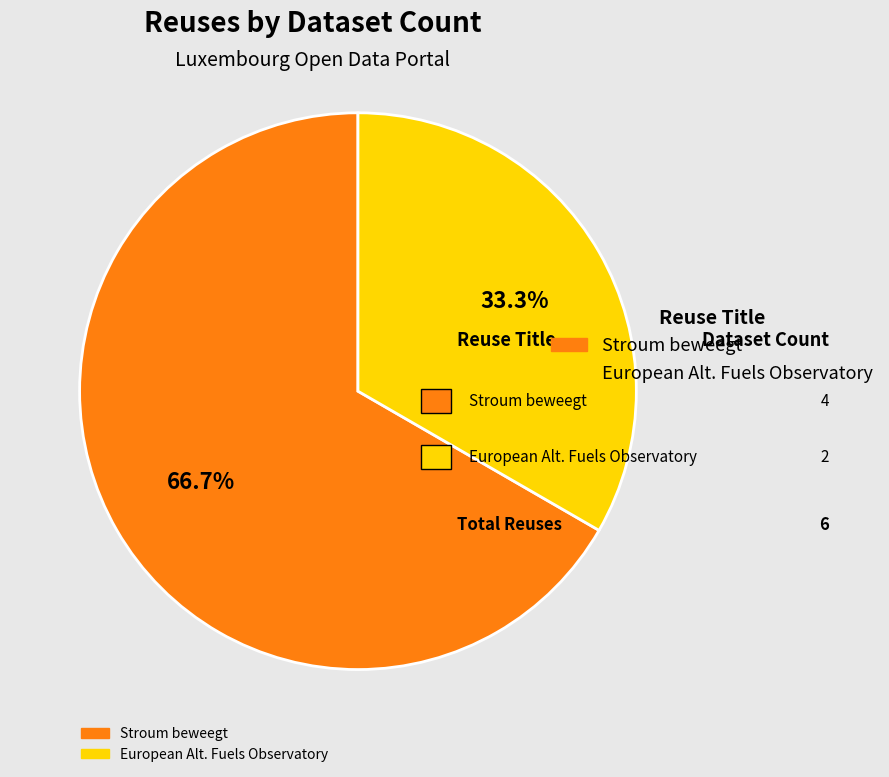

Is there any slice that represents more than half of the pie?

Yes